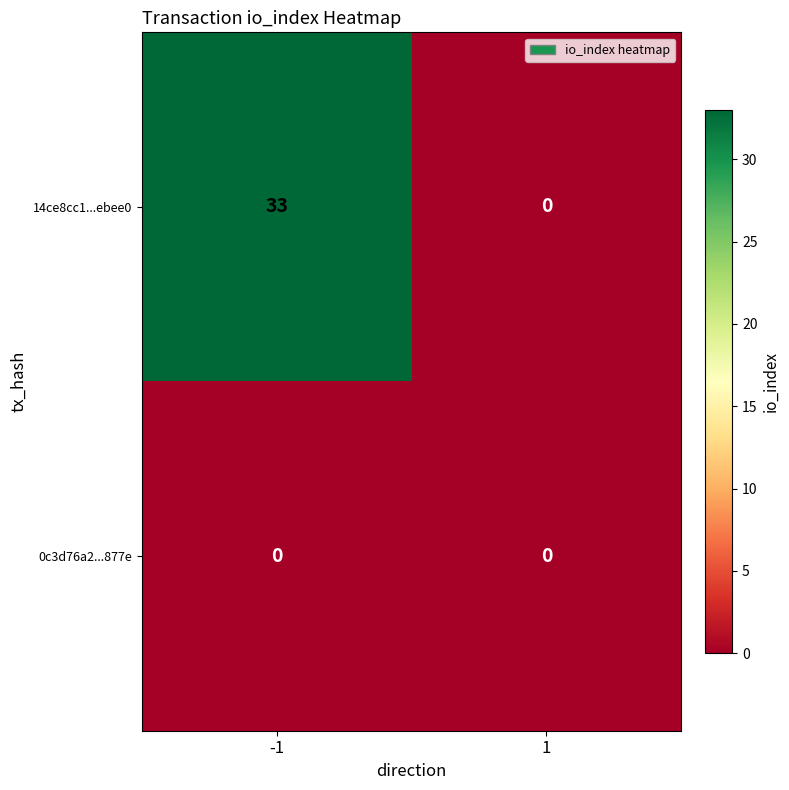

The 14ce8cc1...ebee0 series shows 0 at 1. True or false?

True